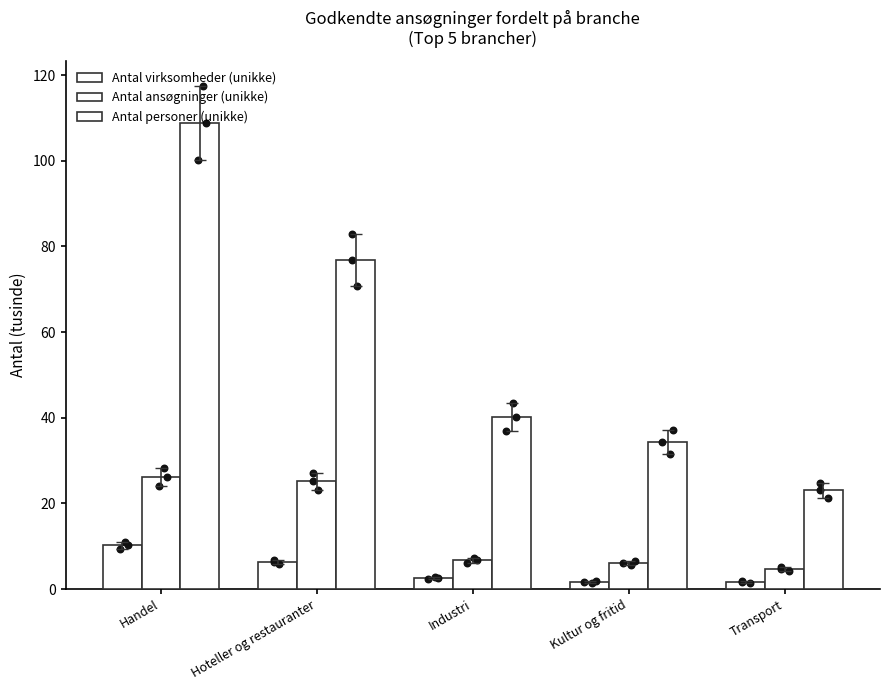

Which series has the widest spread of Y values?

Antal personer (unikke)